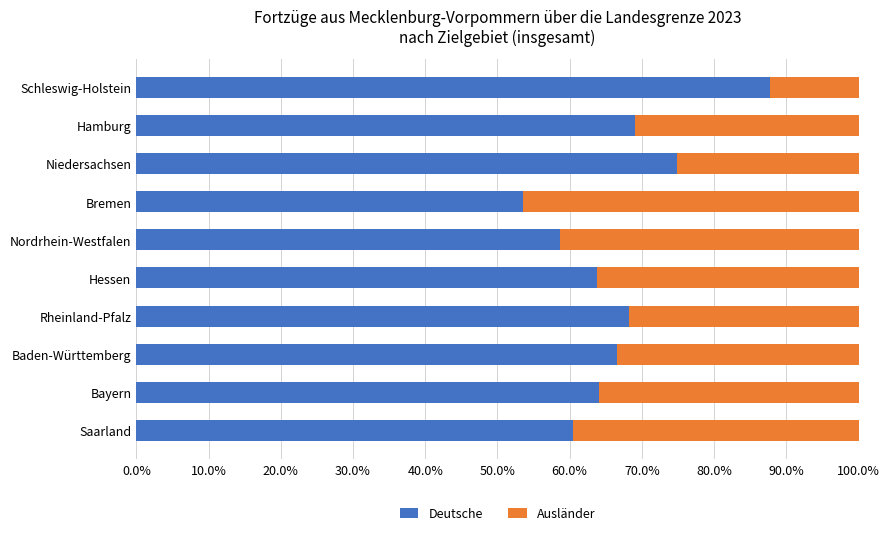

What is the total value across all series at Schleswig-Holstein?

100.0